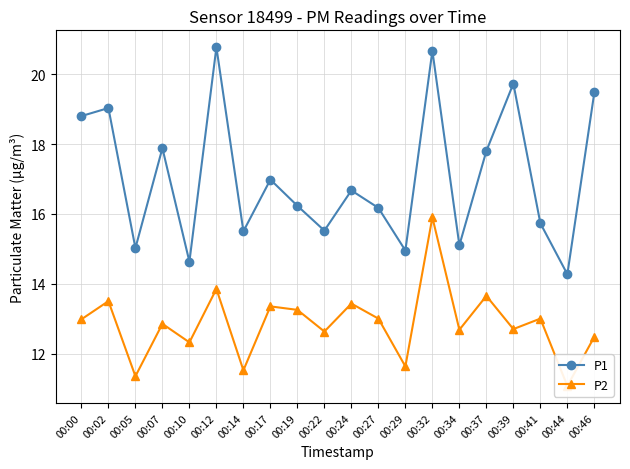

How many series are shown in this chart?

2